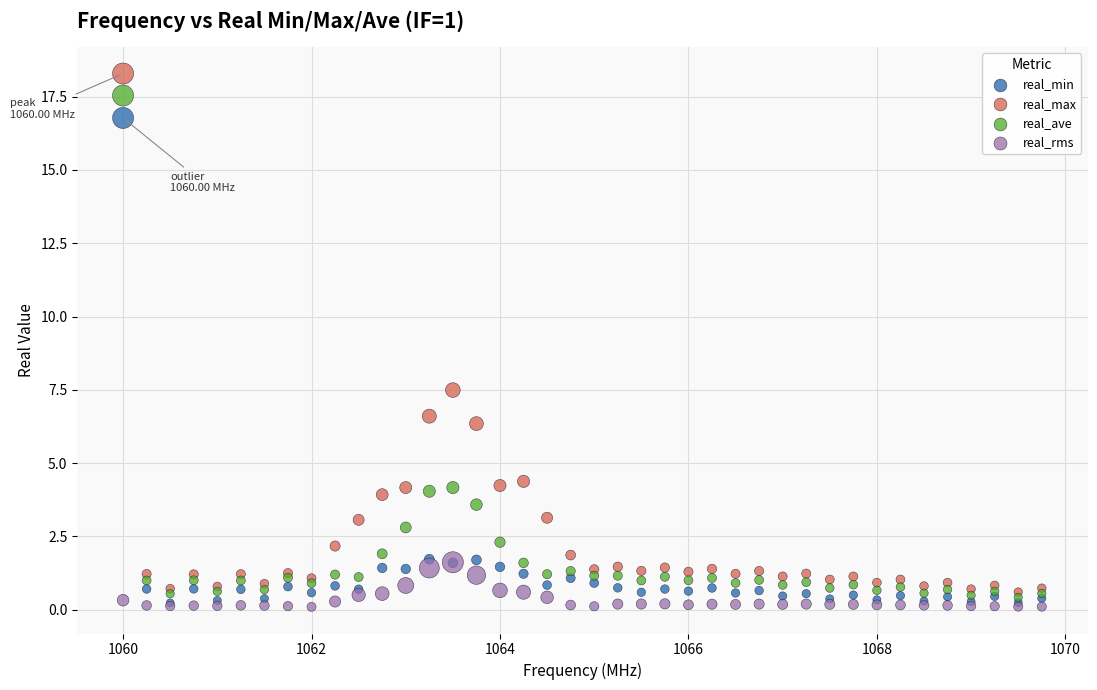

Which series contains the highest Y value?

real_max